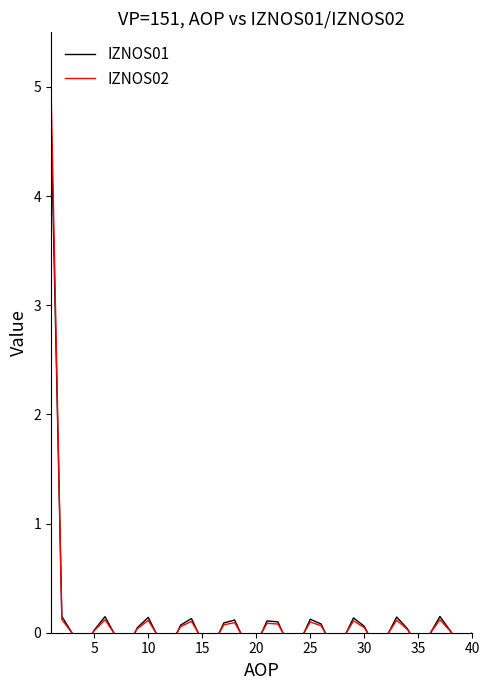

How many values in the IZNOS02 series exceed 0?

20